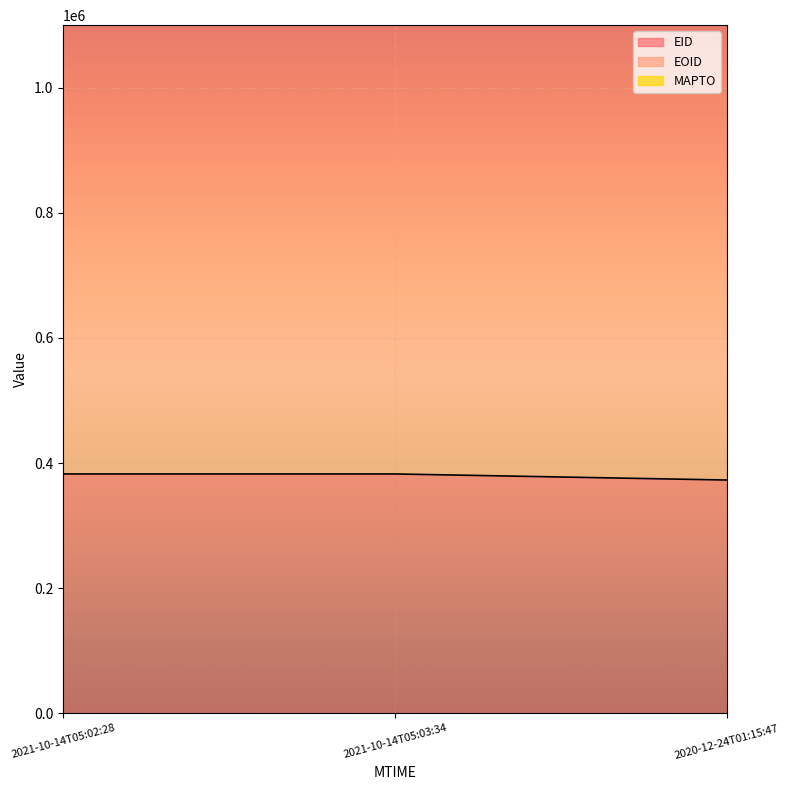

What is the greatest value displayed?

1404637